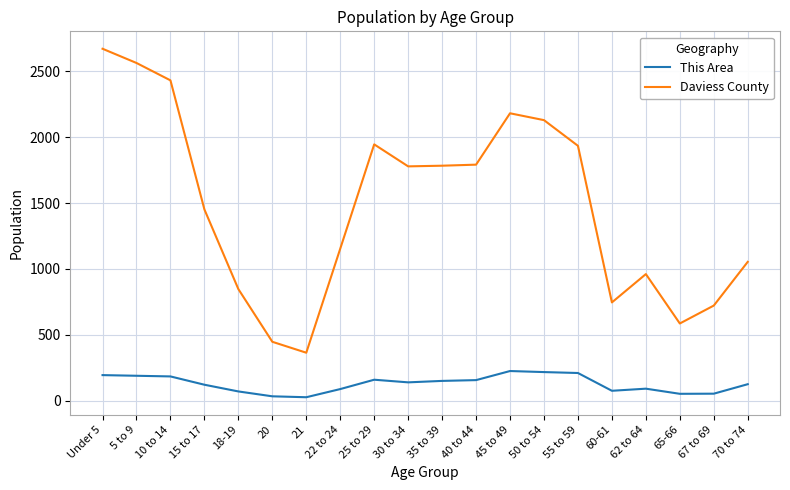

At which category is the sum across all series the highest?

Under 5